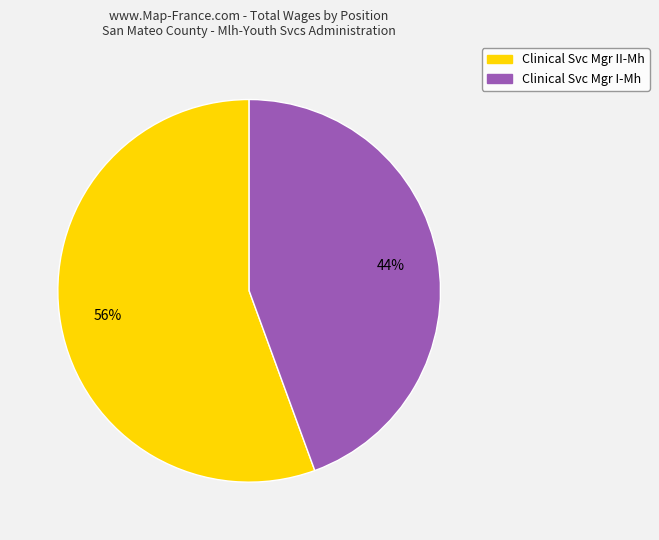

True or false: Clinical Svc Mgr II-Mh accounts for 56% of the total.

True